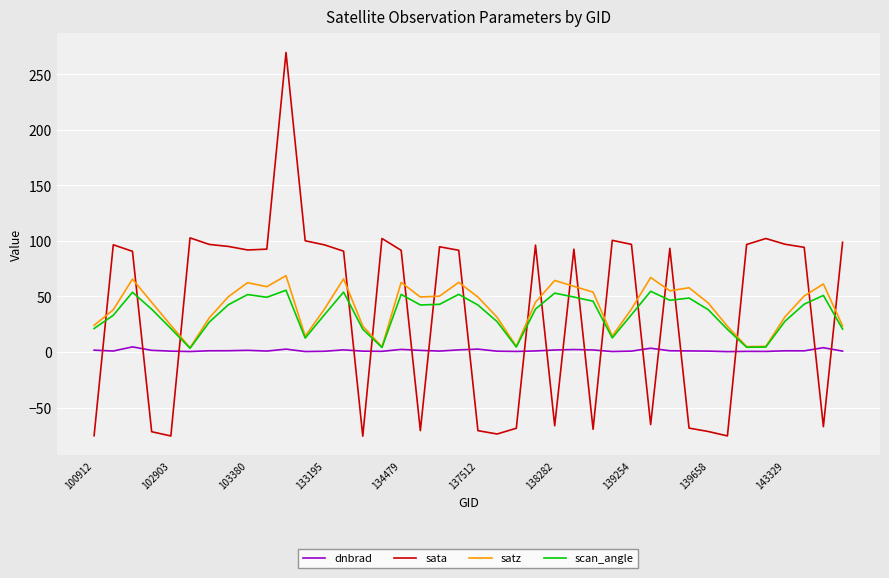

Which series has the largest range (max minus min)?

sata